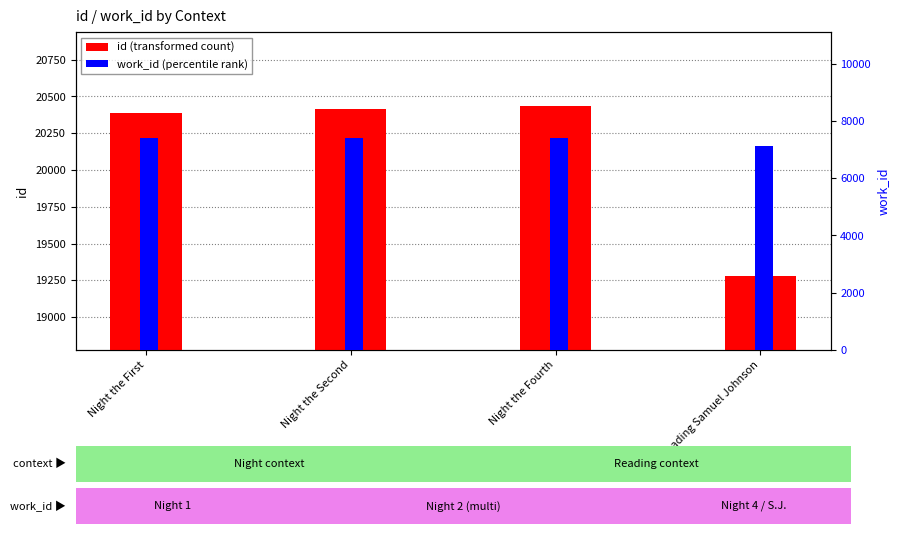

How many bars are there in total?

8